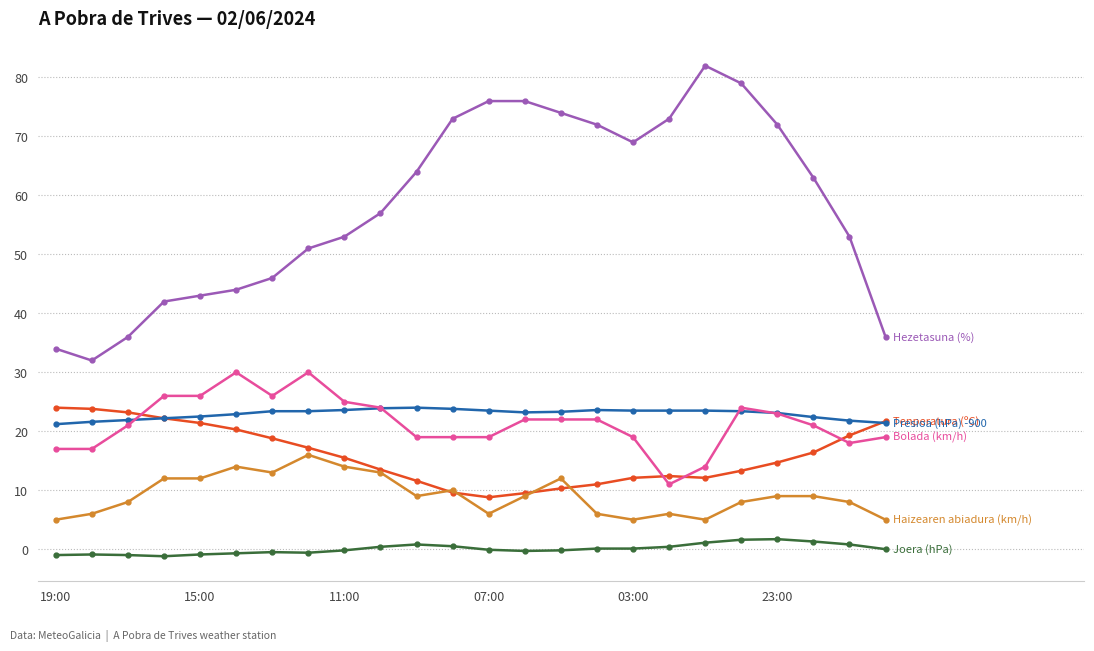

What is the maximum value shown in the chart?

82.0